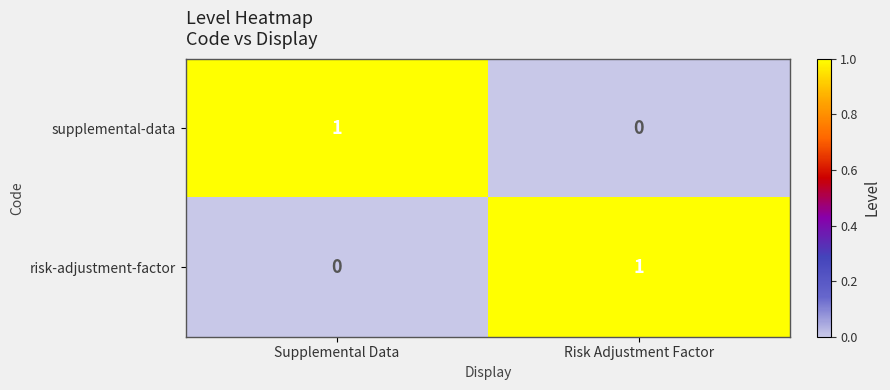

Is the value of risk-adjustment-factor at Supplemental Data greater than the value of supplemental-data at Supplemental Data?

No